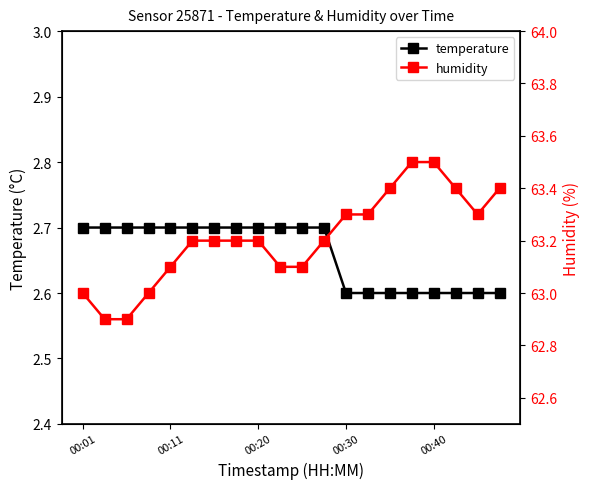

True or false: temperature has a value of 4.0 at 00:11.

False